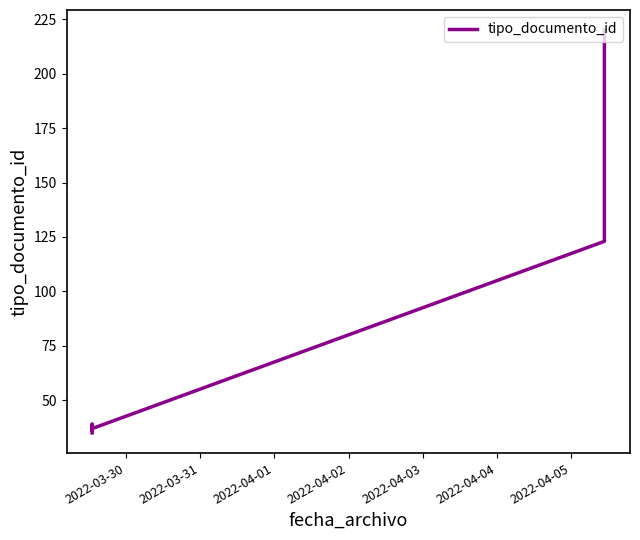

What is the maximum value shown in the chart?

220